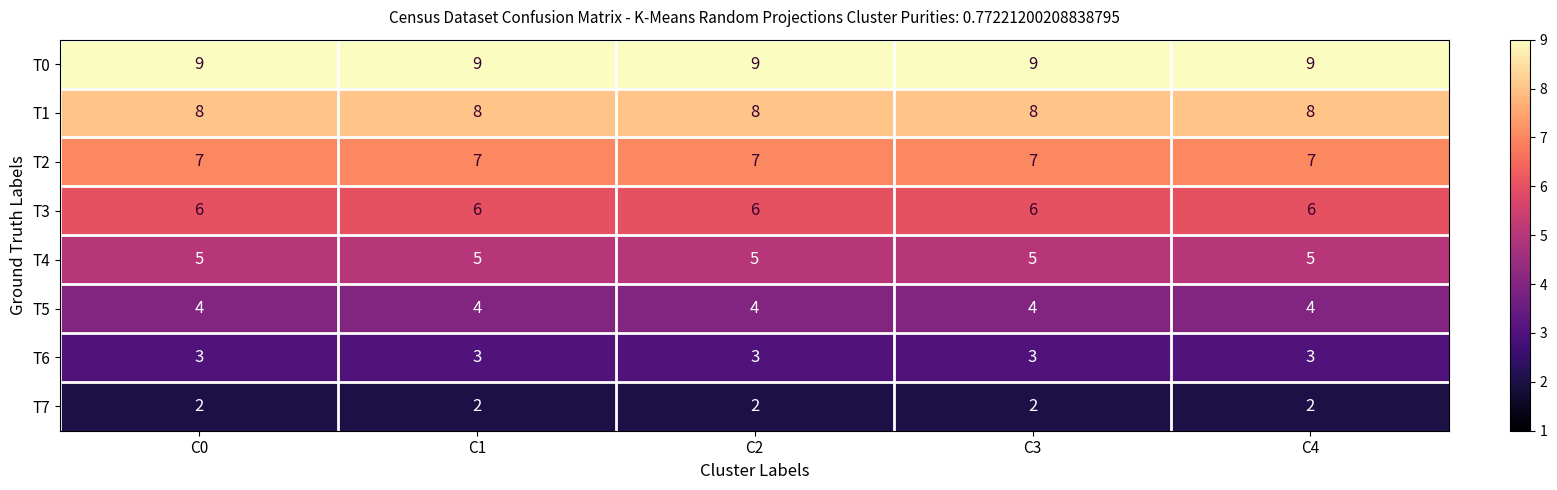

How many categories are shown in the chart?

5